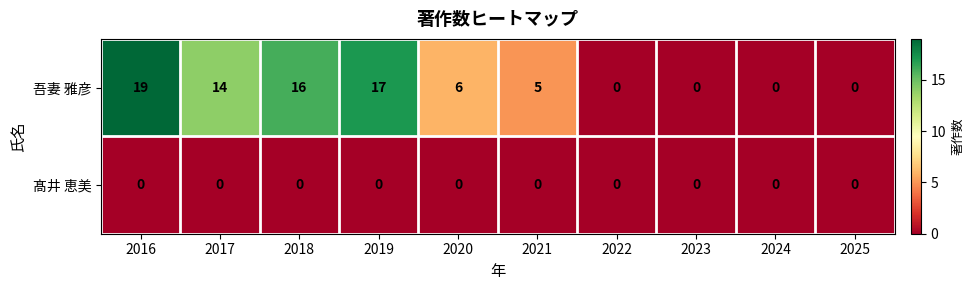

Which series changed the most between 2020 and 2025?

吾妻 雅彦